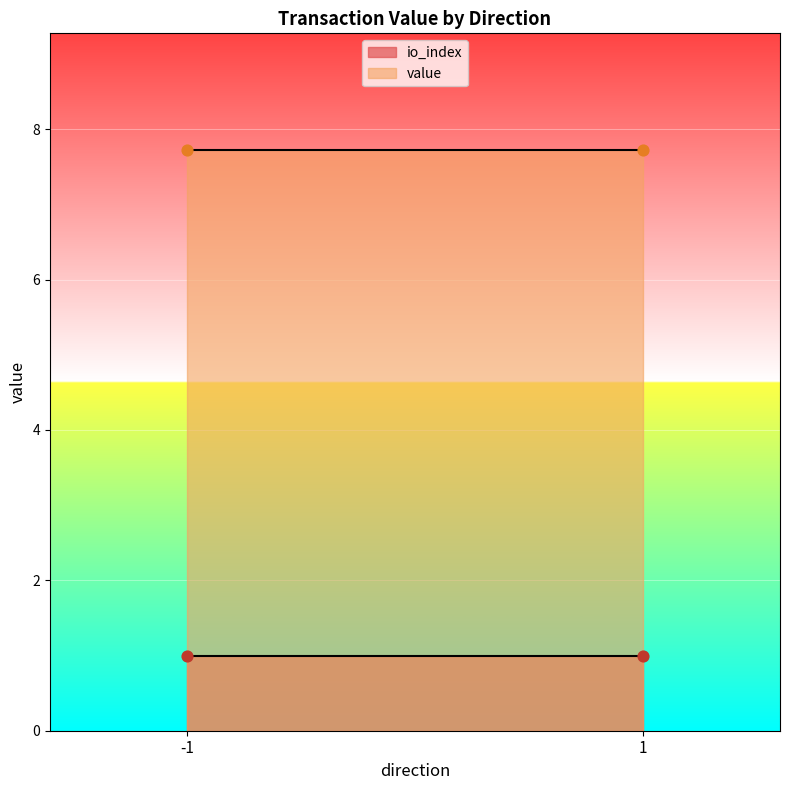

Which series has the largest total across all categories?

value